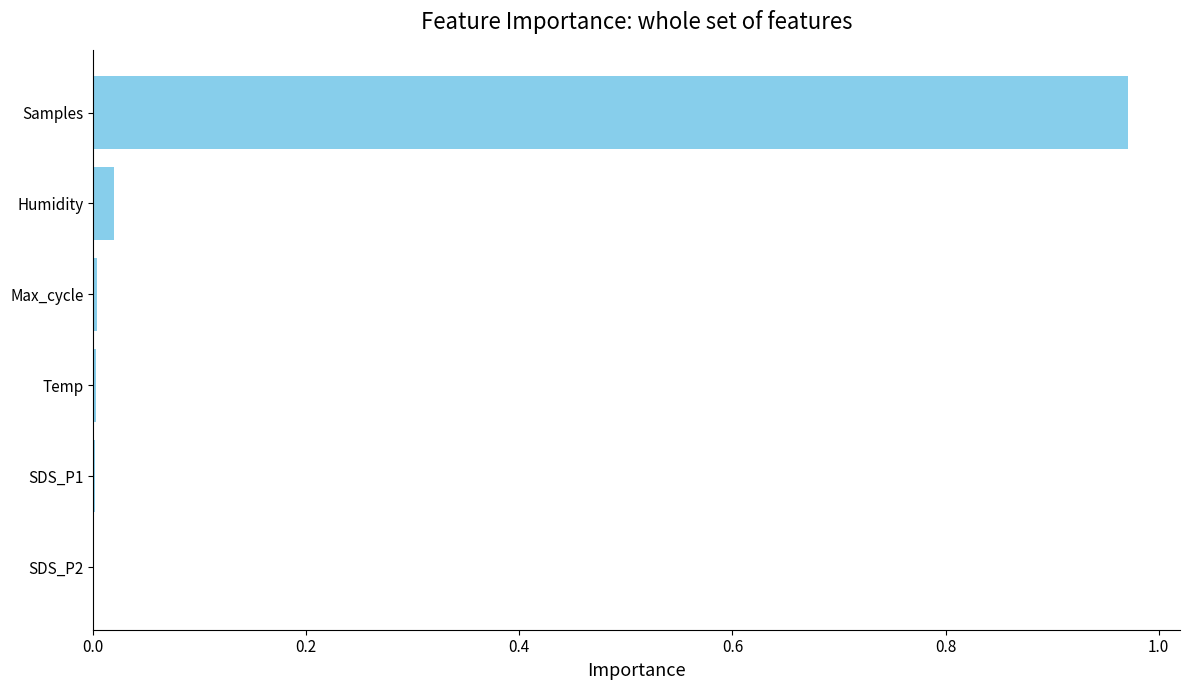

At which category does the chart reach its peak across all series?

Samples